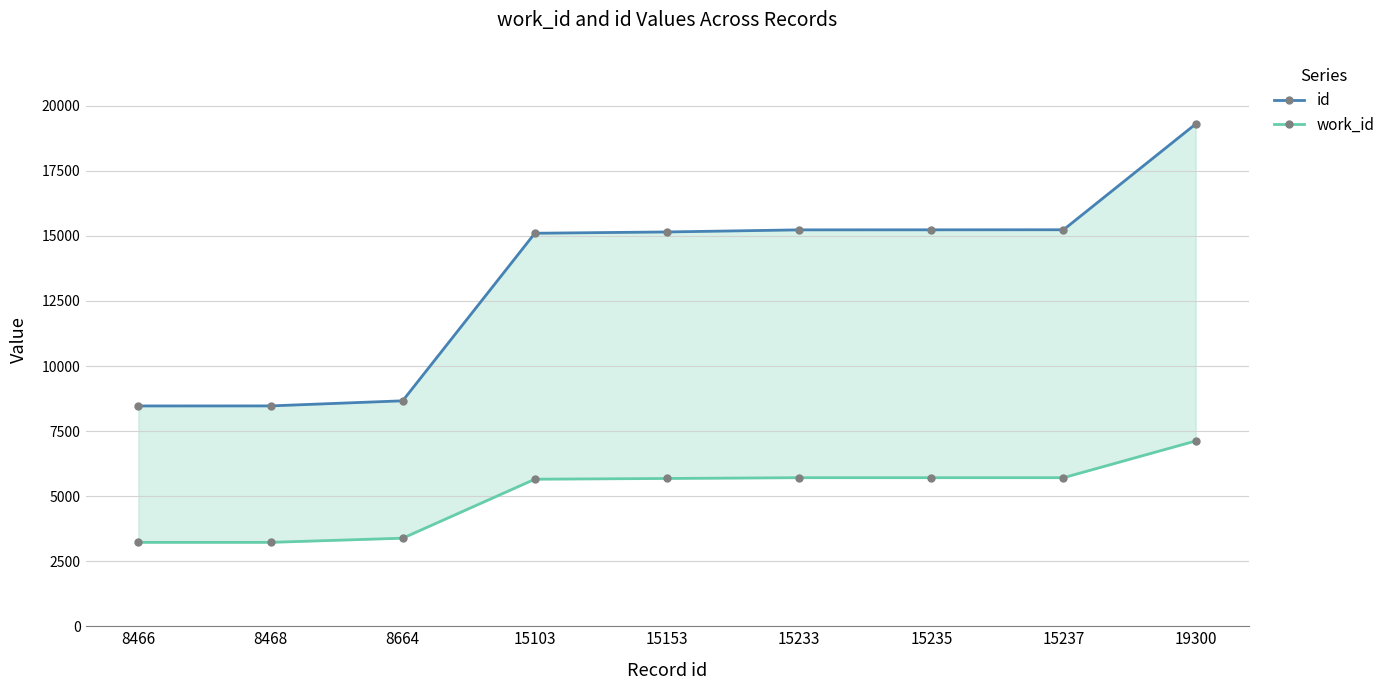

Which has a higher value, 15237 or 8468?

15237